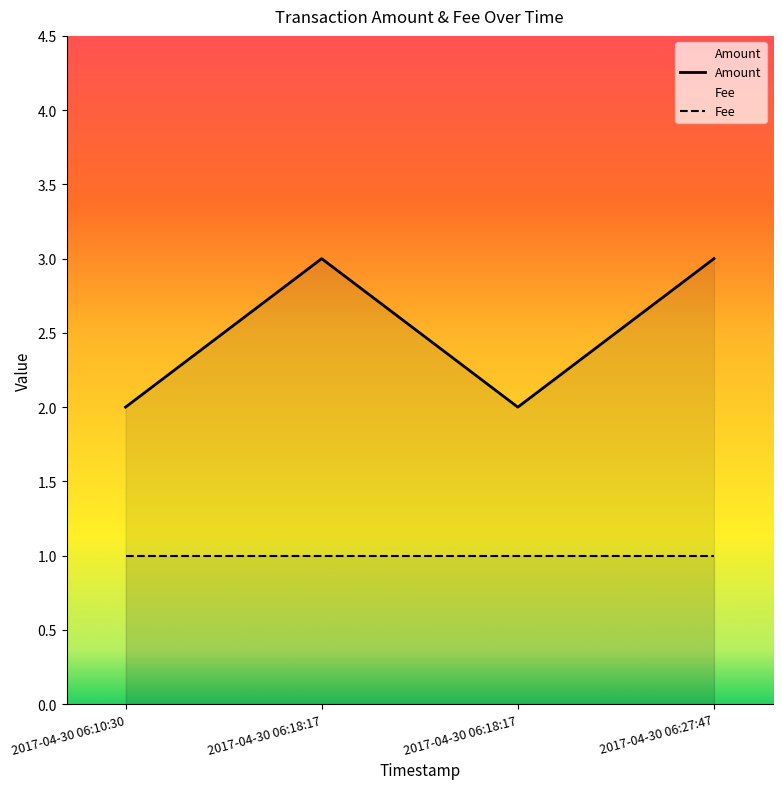

How many lines are shown in the chart?

2